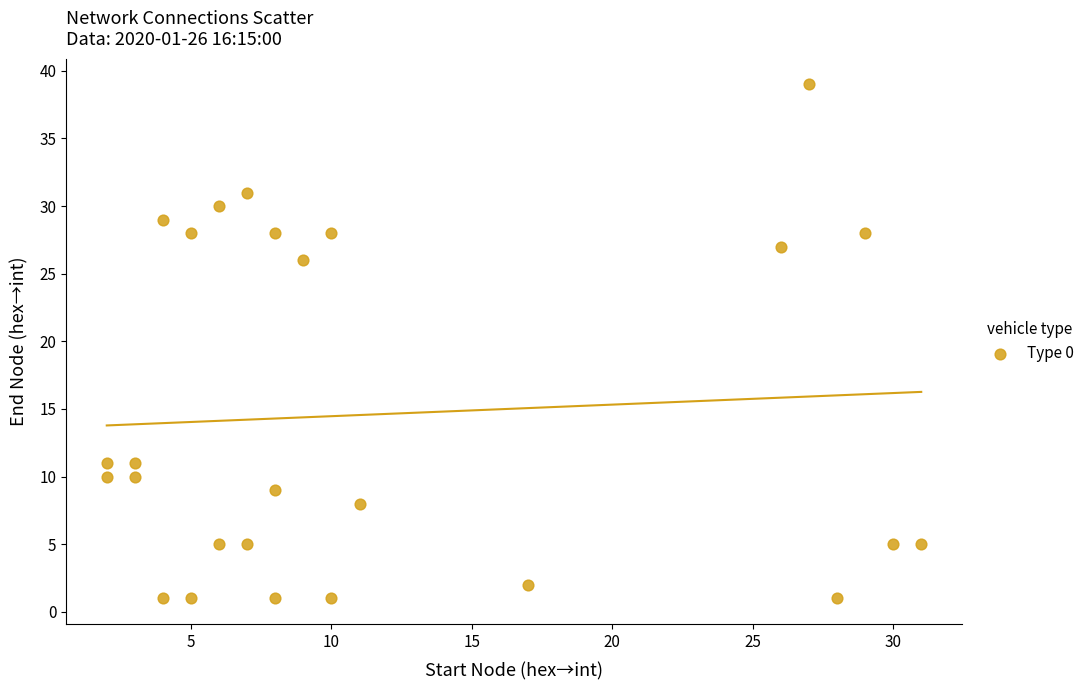

What is the range of X values (max minus min)?

29